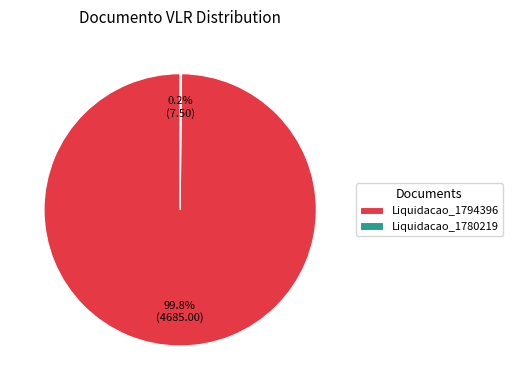

To the nearest percent, what is the average slice percentage?

50%